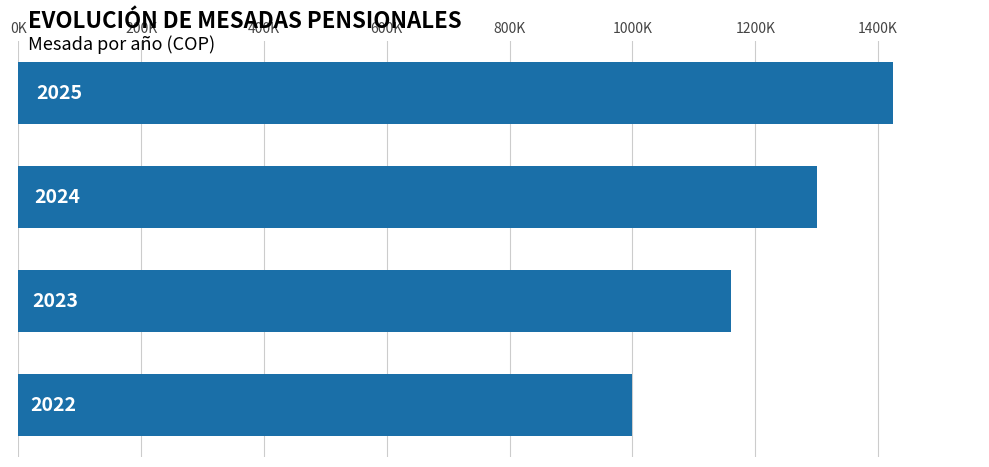

What is the difference between the second highest and minimum values?

300000